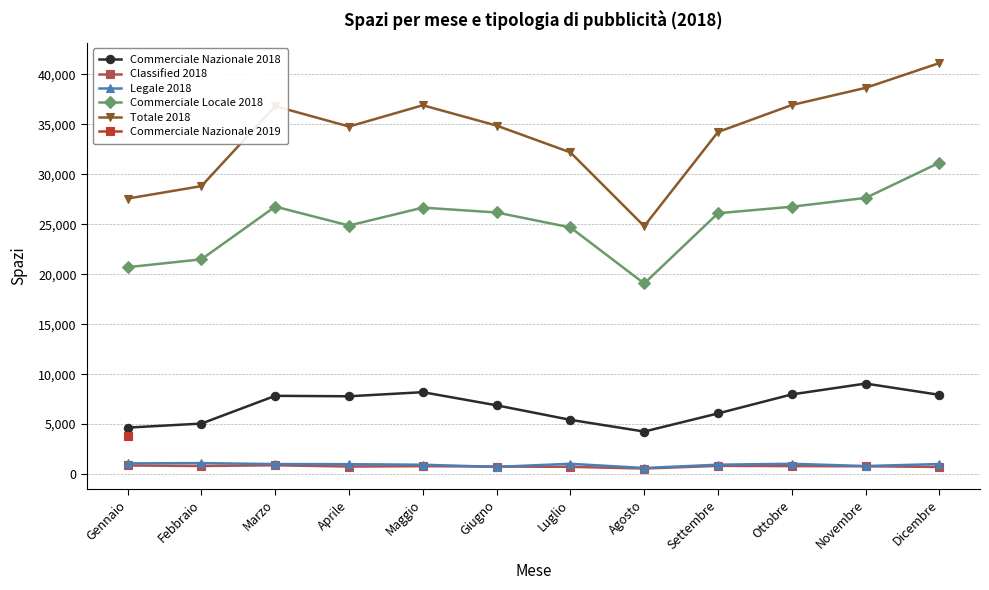

What position from the right is Settembre?

4